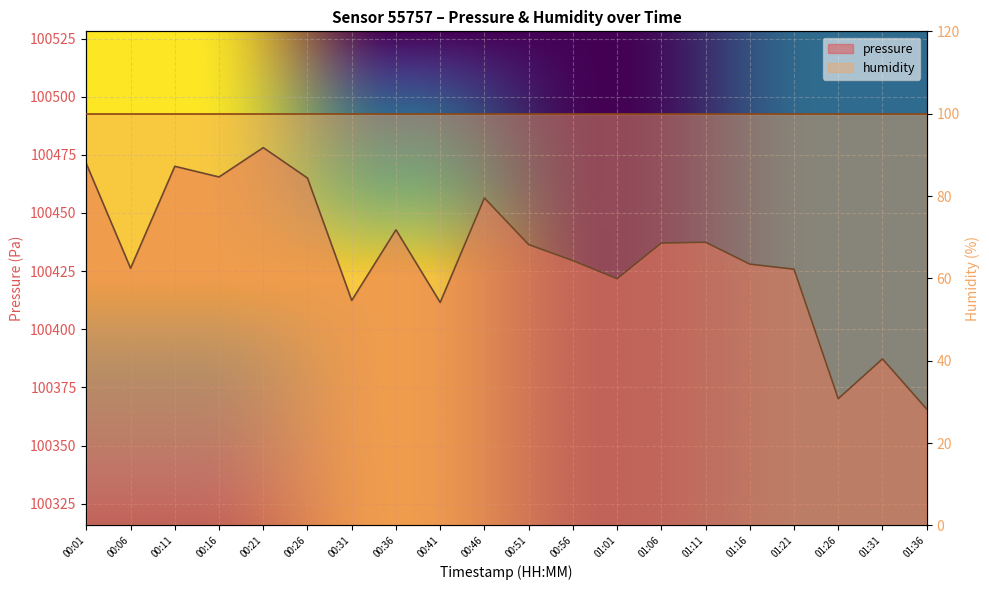

Which label corresponds to the smallest value in the chart?

01:36